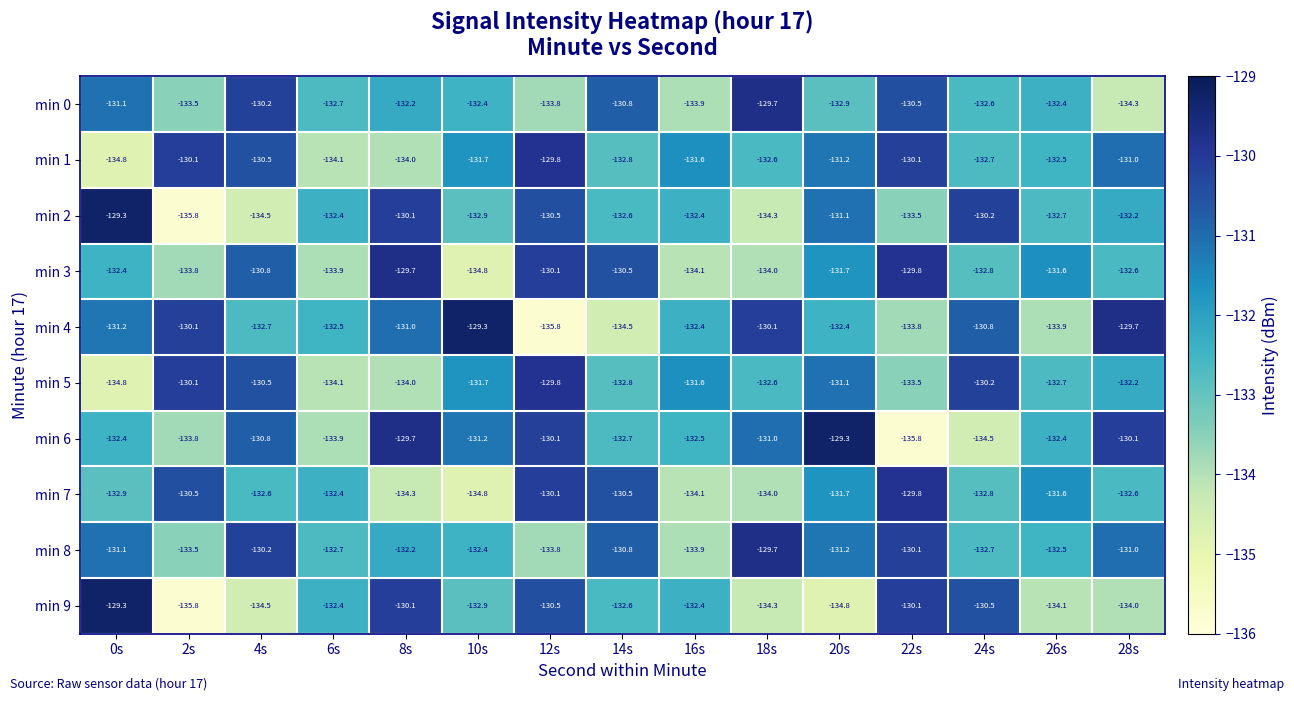

The min 4 series shows -132.4 at 16s. True or false?

True